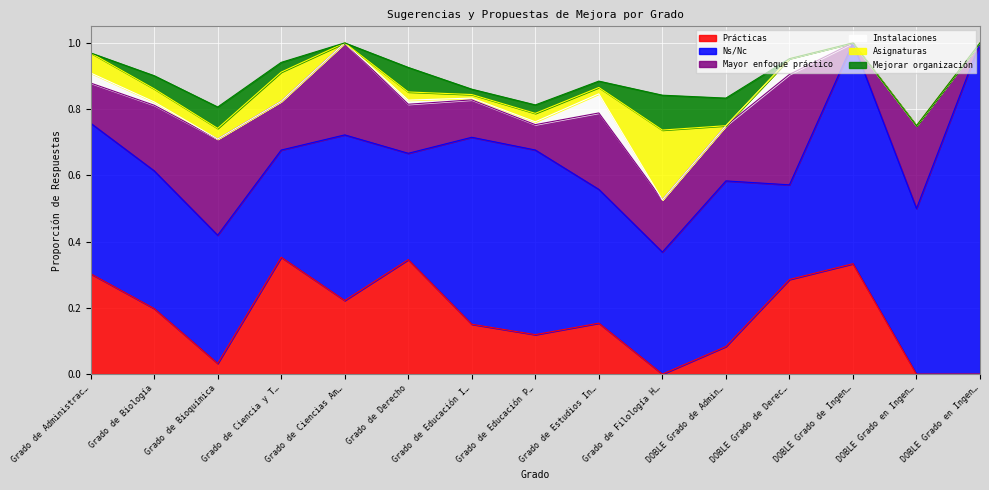

True or false: Ns/Nc and Instalaciones cross at least once.

False